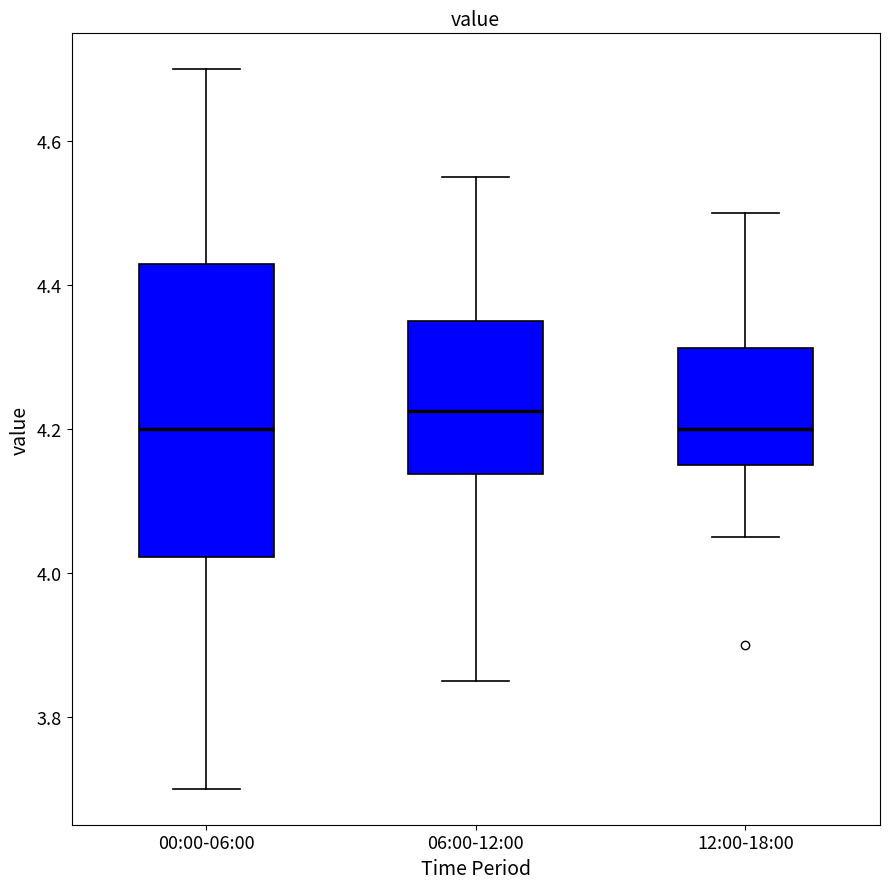

Reading left to right, read every box against the y-axis: the position of its median line, the range the box covers, and the ends of its whiskers. The values are not printed on the chart, so give them approximately, as read against the axis.

00:00-06:00: median 4.20, box 4.02 to 4.44, whiskers 3.70 to 4.70
06:00-12:00: median 4.22, box 4.14 to 4.36, whiskers 3.86 to 4.56
12:00-18:00: median 4.20, box 4.16 to 4.32, whiskers 4.06 to 4.50